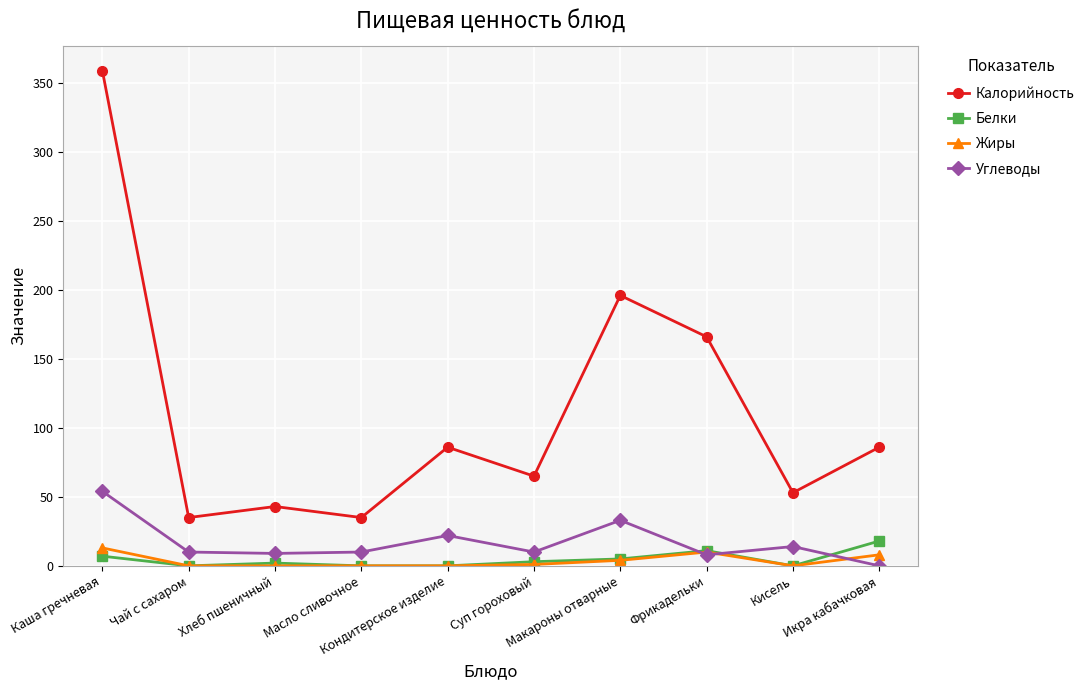

Which series has the largest total across all categories?

Калорийность